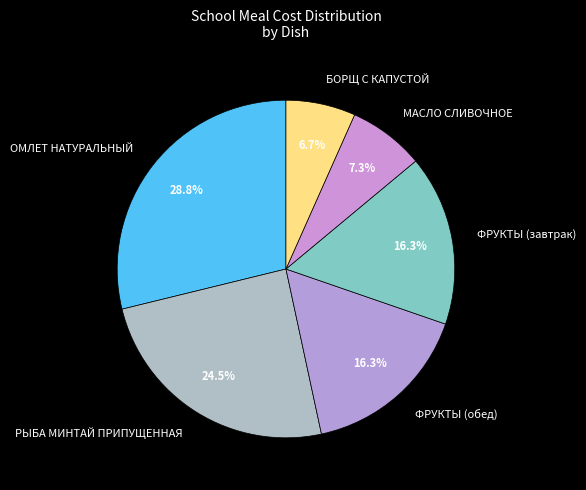

Does РЫБА МИНТАЙ ПРИПУЩЕННАЯ account for over 50% of the chart?

No